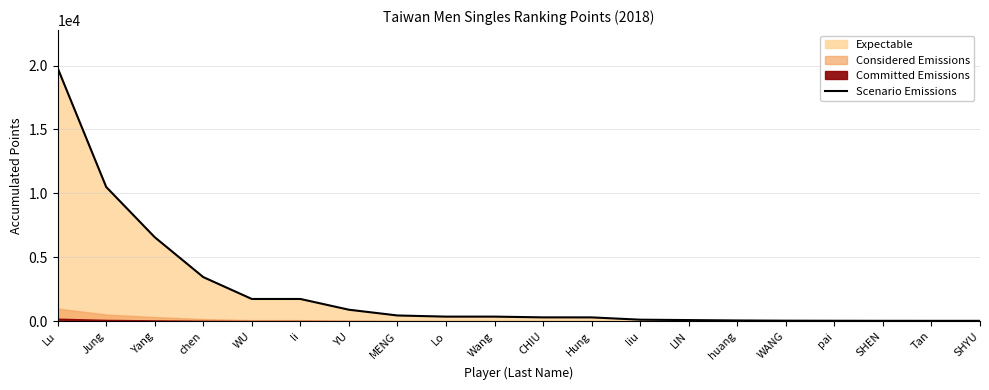

Reading left to right, what are all the values shown in this chart?

Lu=19800	Jung=10500	Yang=6570	chen=3450	WU=1740	li=1740	YU=900	MENG=450	Lo=360	Wang=360	CHIU=302	Hung=300	liu=120	LIN=90	huang=60	WANG=43	pai=37	SHEN=32	Tan=30	SHYU=30